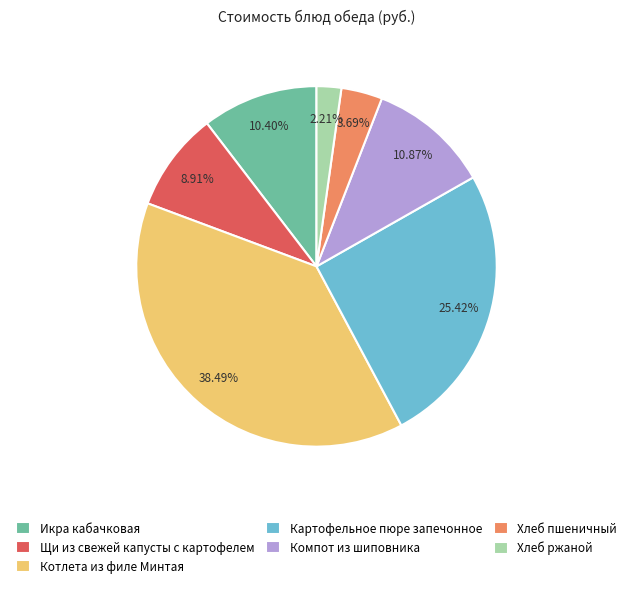

How many segments does this pie chart have?

7